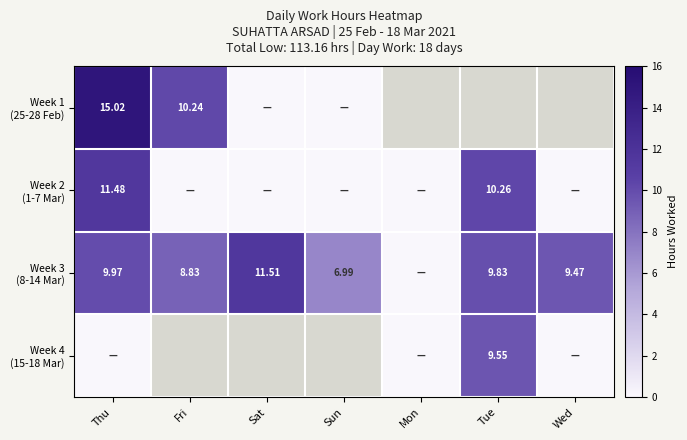

What is the difference between the Week 3 (8-14 Mar) values at Sat and Fri?

2.7